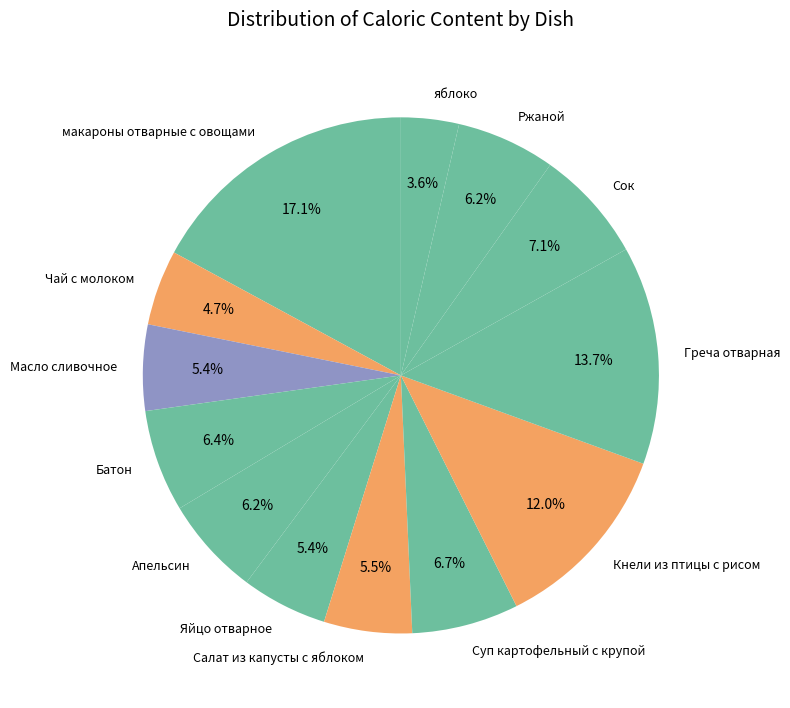

Combined, do Масло сливочное and Батон account for over 50%?

No